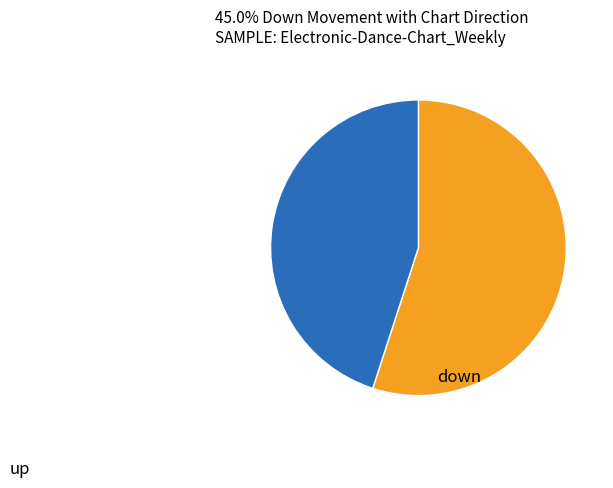

Is there any slice that represents more than half of the pie?

Yes